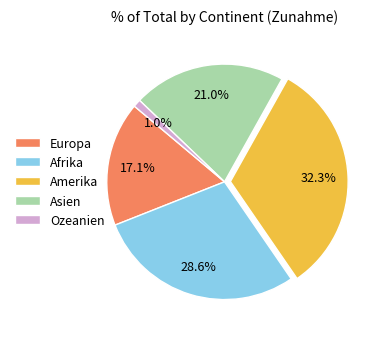

To the nearest percent, what portion does Ozeanien represent?

1%